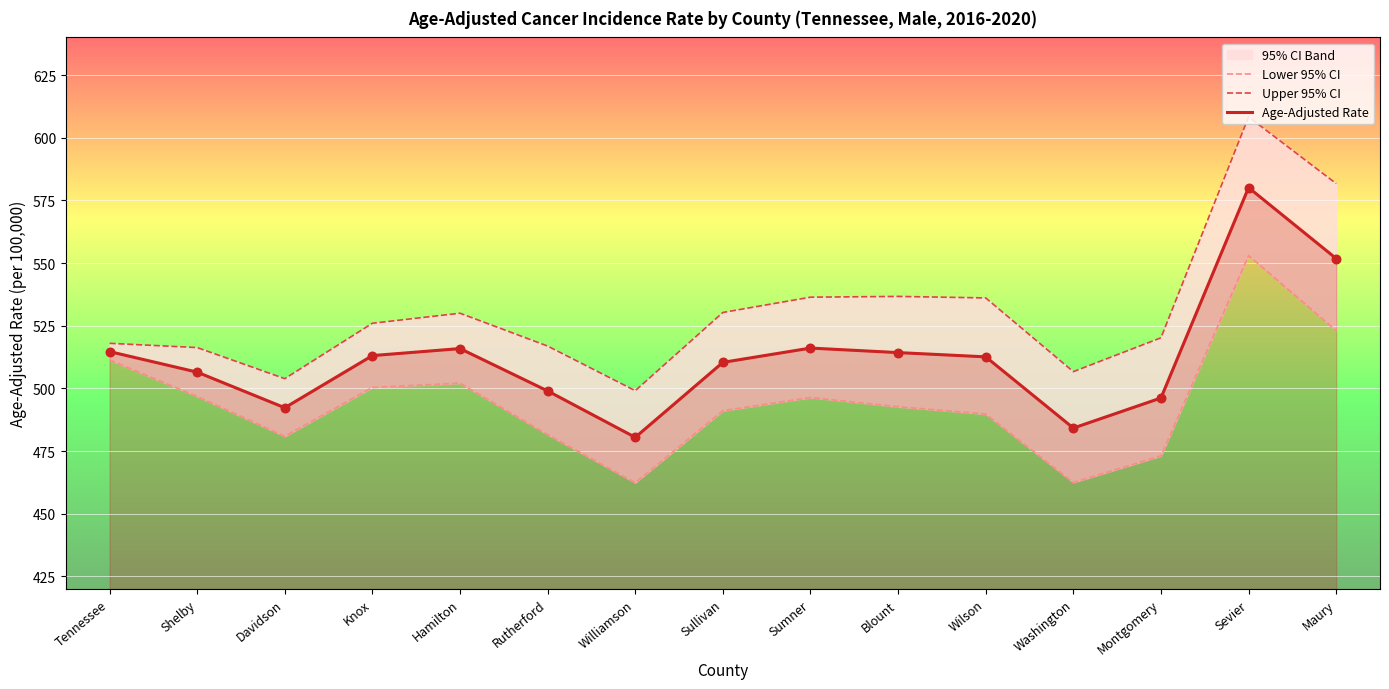

Which series has the largest Y range (max minus min)?

Upper 95% CI